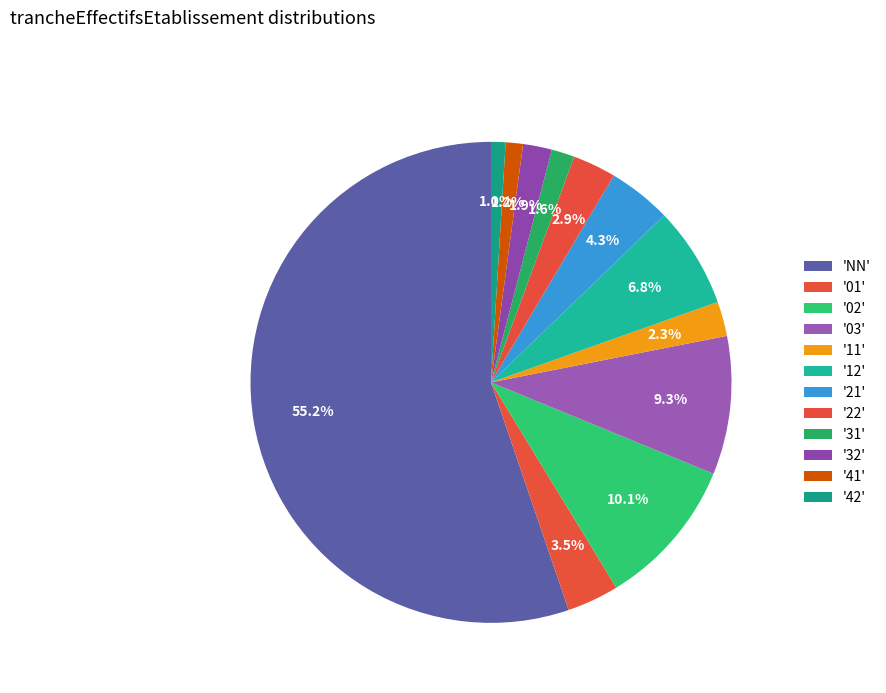

How many segments does this pie chart have?

12